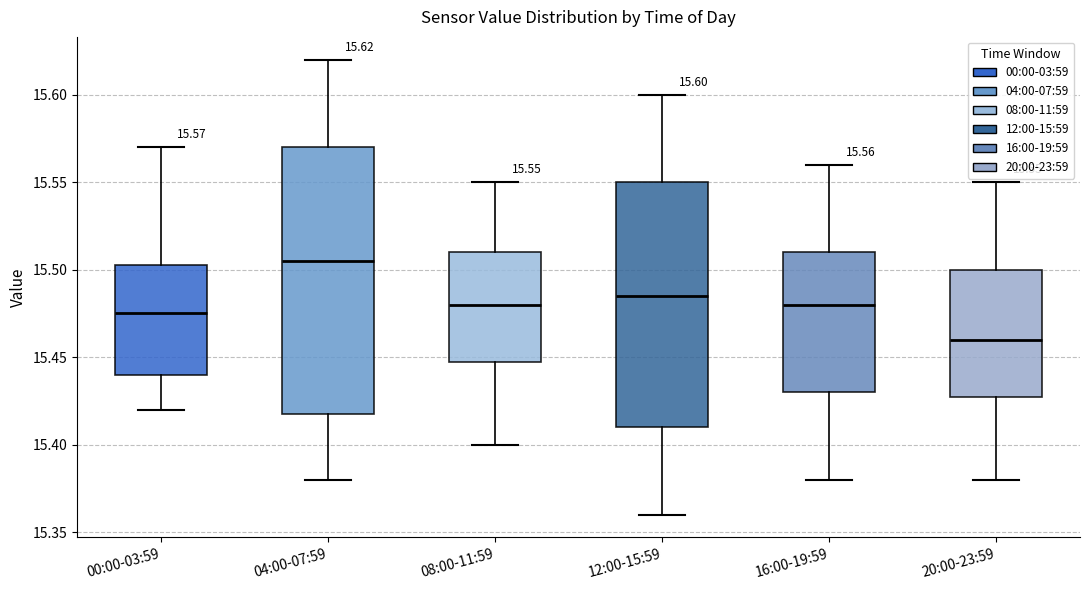

Which box is the tallest, from its lower edge to its upper edge?

04:00-07:59